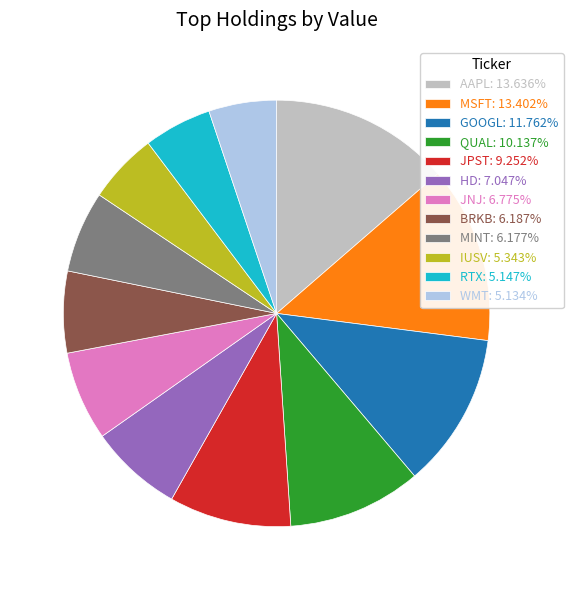

The BRKB slice represents 6% of the pie. True or false?

True